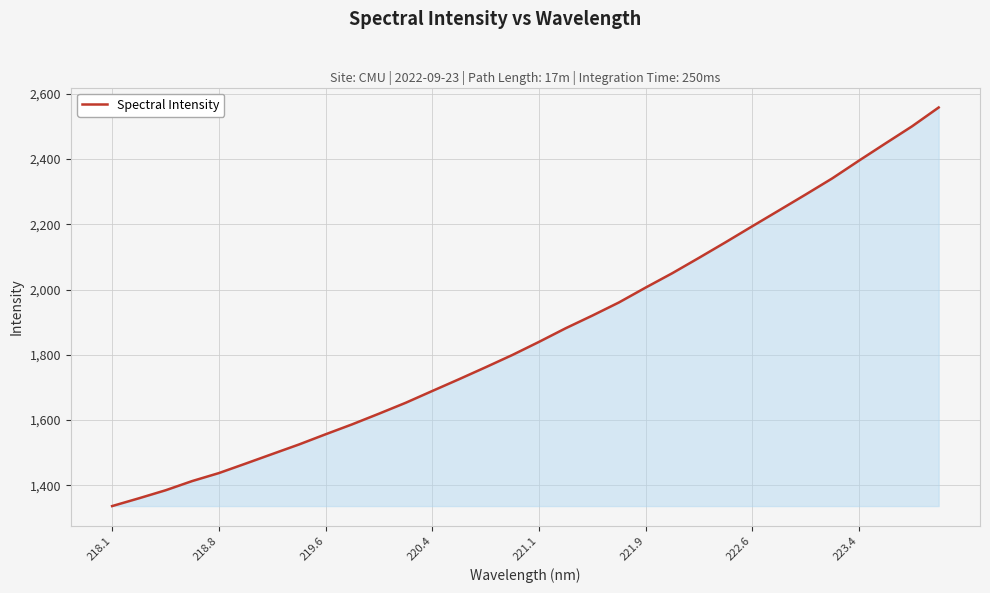

What is the difference between the maximum and minimum values?

1222.6